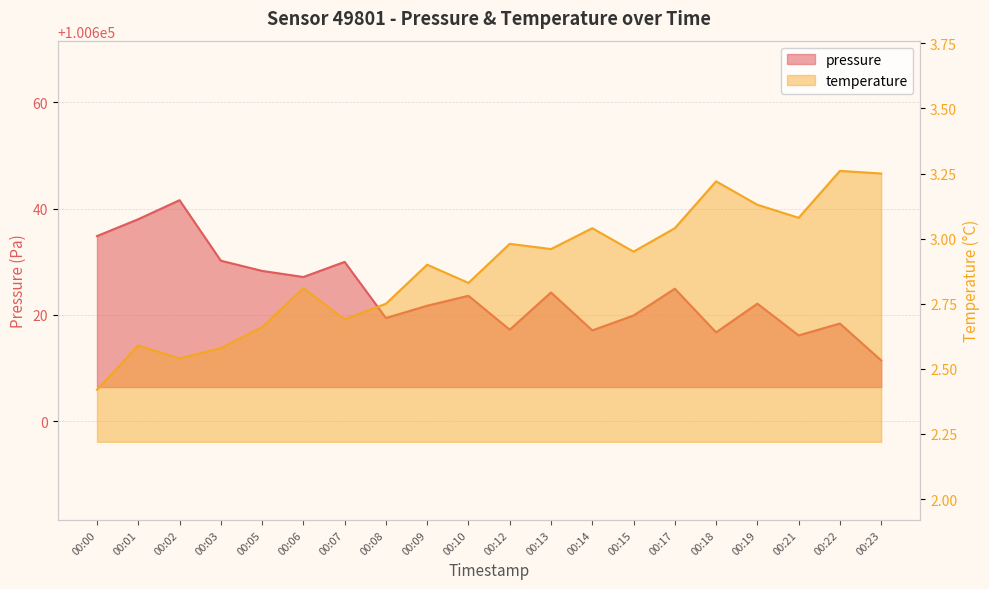

Reading left to right, extract all data points from this chart.

pressure: 100634.8	100638.0	100641.6	100630.2	100628.3	100627.1	100630.0	100619.4	100621.7	100623.6	100617.2	100624.2	100617.1	100619.9	100624.9	100616.7	100622.1	100616.1	100618.4	100611.4
temperature: 2.4	2.6	2.5	2.6	2.7	2.8	2.7	2.8	2.9	2.8	3.0	3.0	3.0	3.0	3.0	3.2	3.1	3.1	3.3	3.2